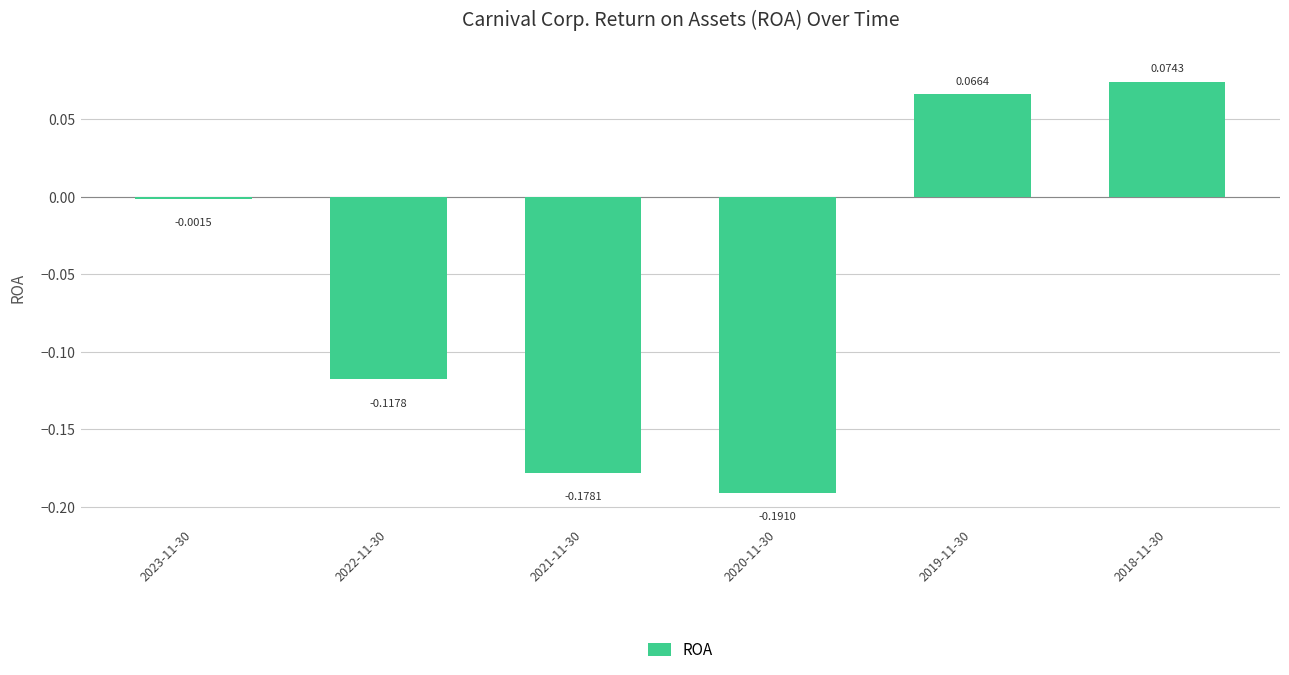

List the labels in order of value, largest first.

2018-11-30, 2019-11-30, 2023-11-30, 2022-11-30, 2021-11-30, 2020-11-30